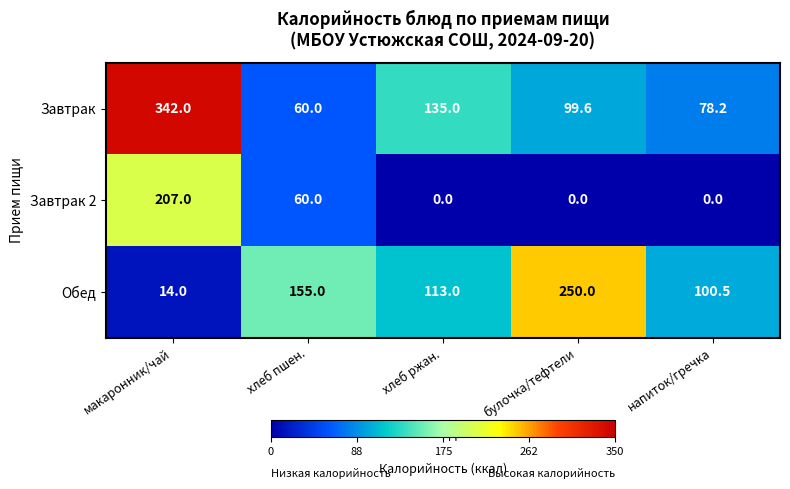

At how many categories does at least one series exceed 230?

2